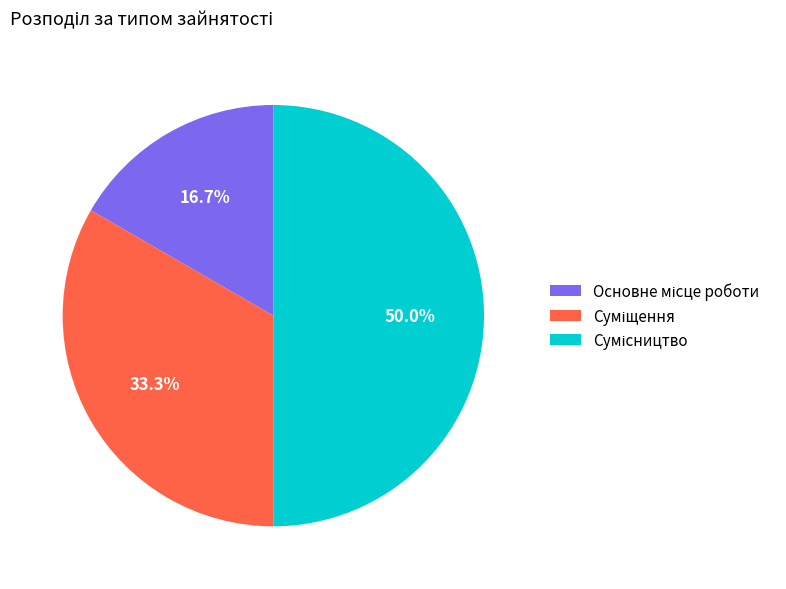

To the nearest percent, what percentage of the pie is Сумісництво?

50%